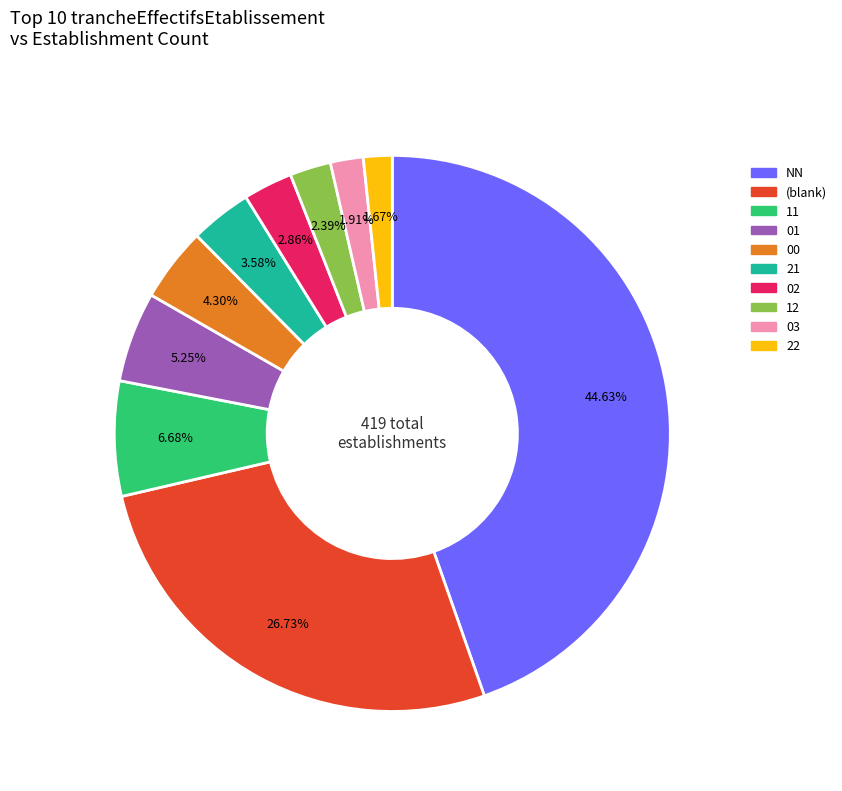

Does any single category account for the majority?

No